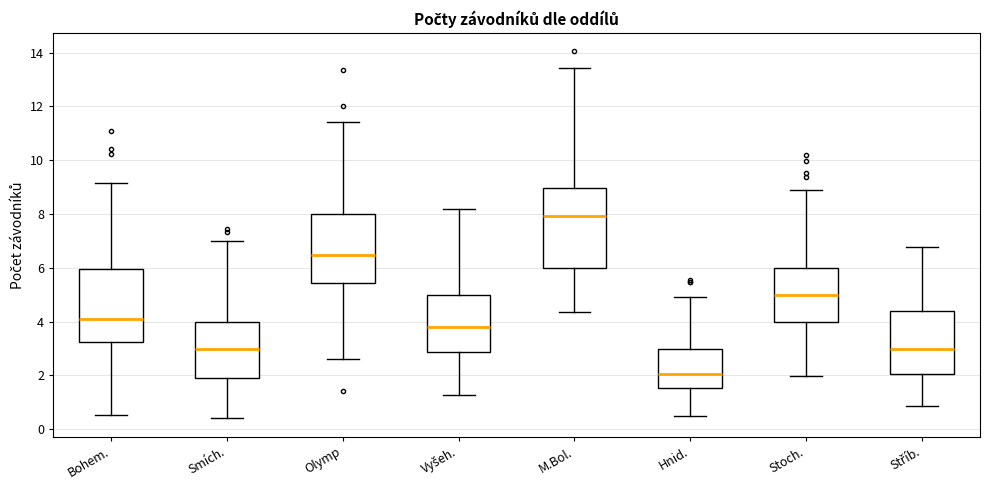

Where does the upper whisker of the box for Stříb. end on the y-axis? The values are not printed on the chart, so give them approximately, as read against the axis.

6.8